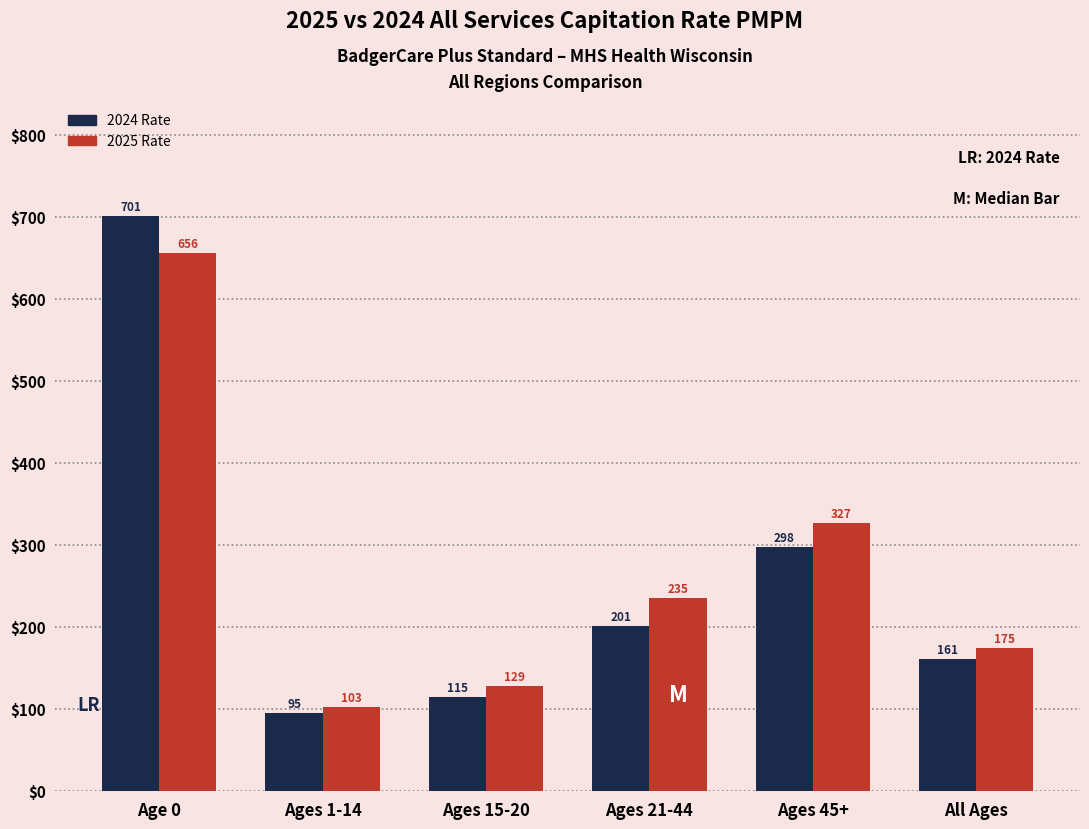

Rank the series at All Ages from lowest to highest value.

2024 Rate, 2025 Rate